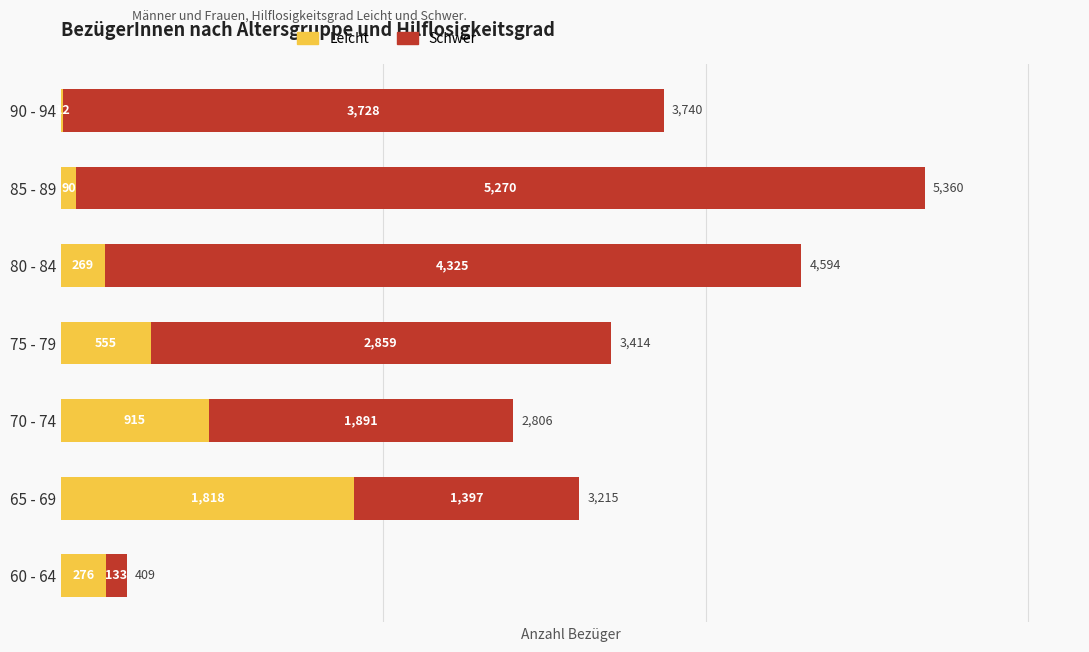

Where is Leicht nearest to the value 915?

70 - 74